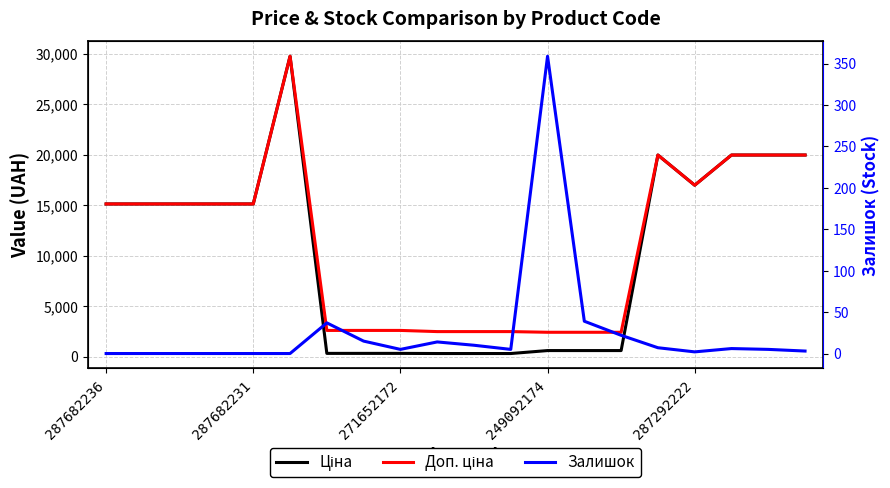

What is the average value of the Ціна series?

10294.8